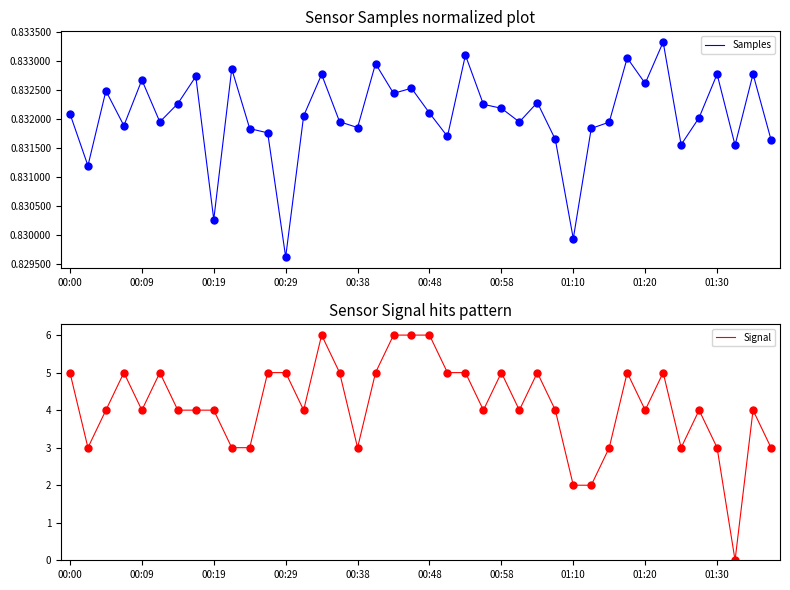

True or false: Samples and Signal intersect in this chart.

True